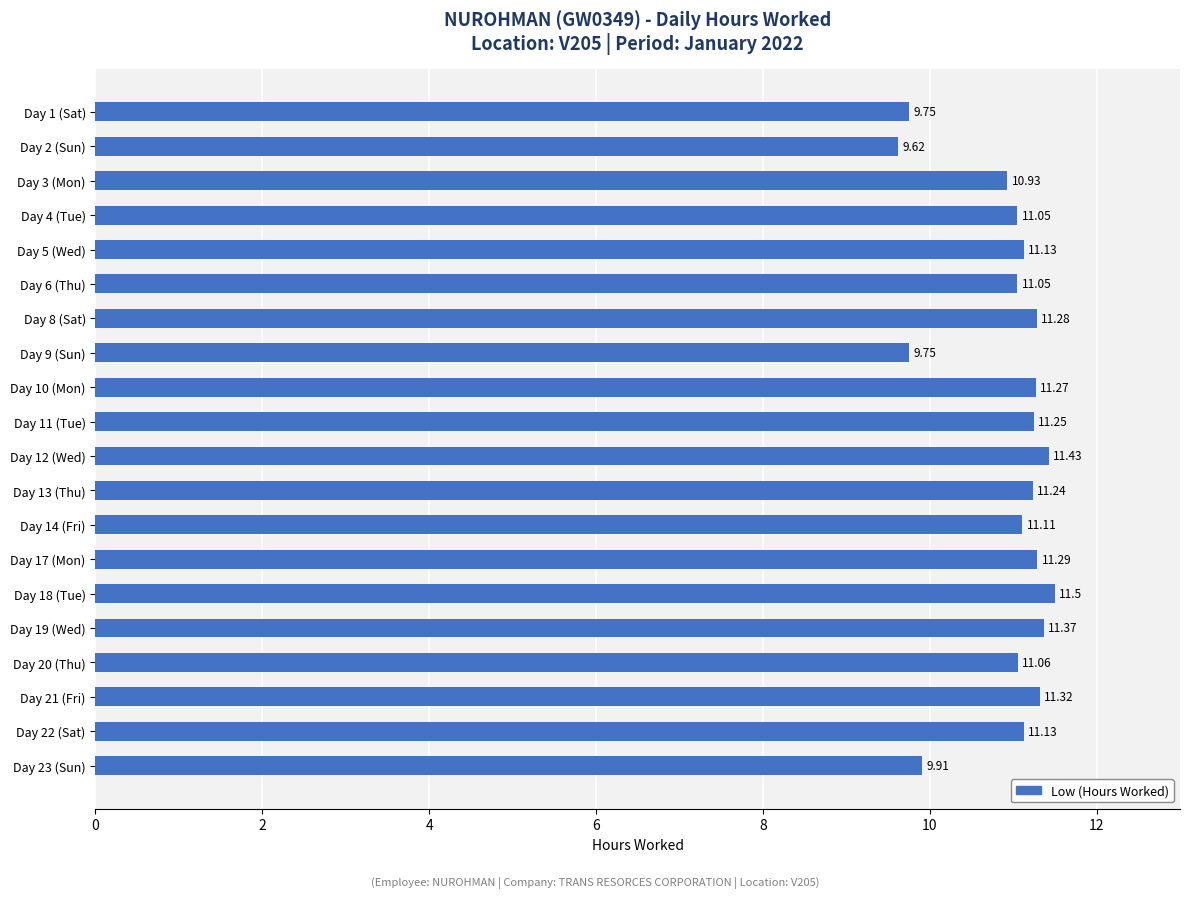

Approximately how many times larger is the value at Day 20 (Thu) compared to Day 23 (Sun)?

1.1